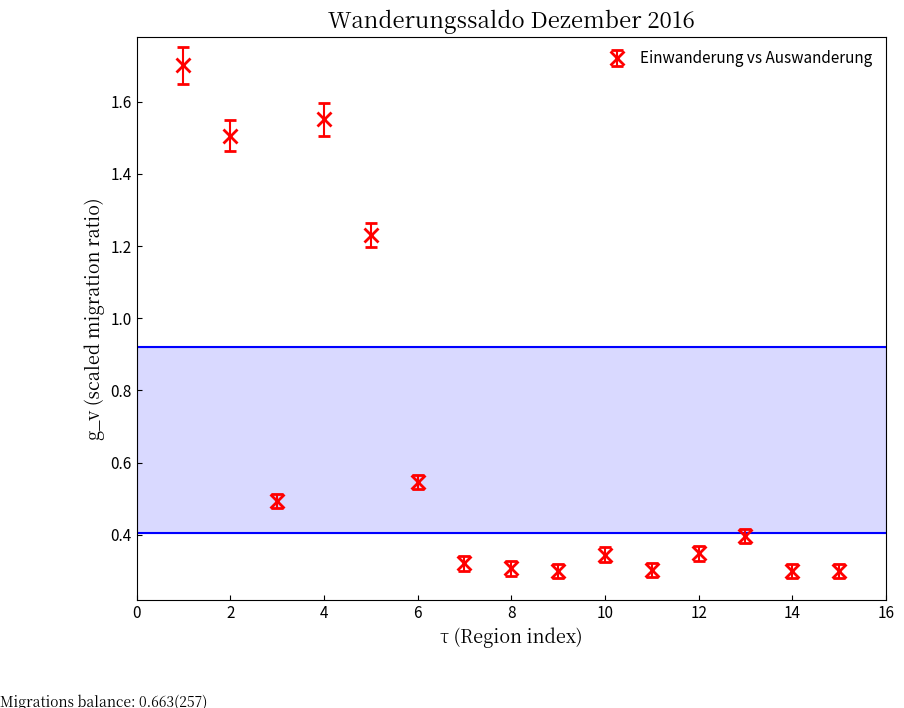

What is the sum of all values?

10.0